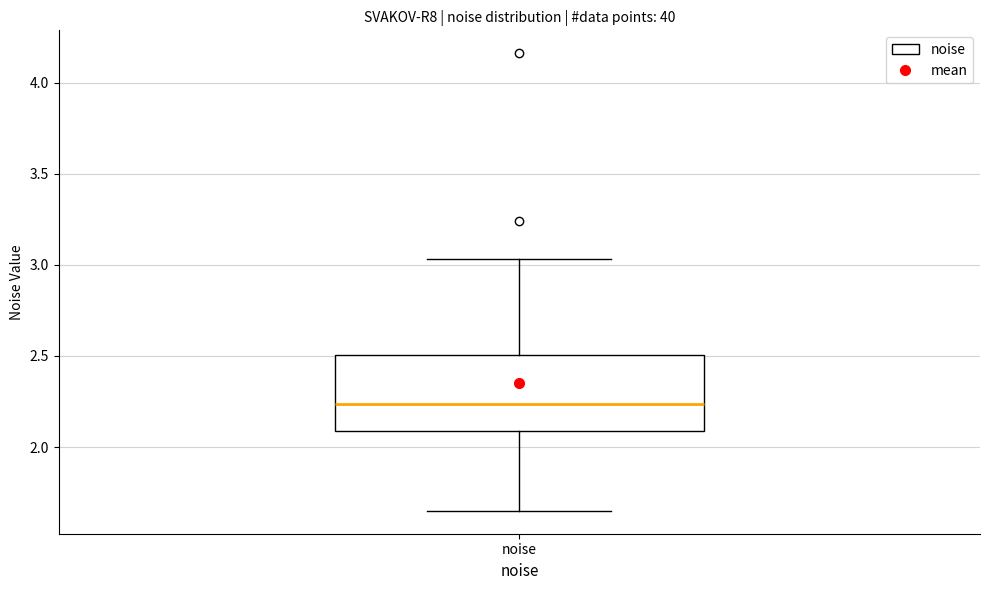

Transcribe this box plot: give where the median line is, the range the box spans, and where the two whiskers end, as read against the y-axis. The values are not printed on the chart, so give them approximately, as read against the axis.

median 2.25, box 2.10 to 2.50, whiskers 1.65 to 3.05